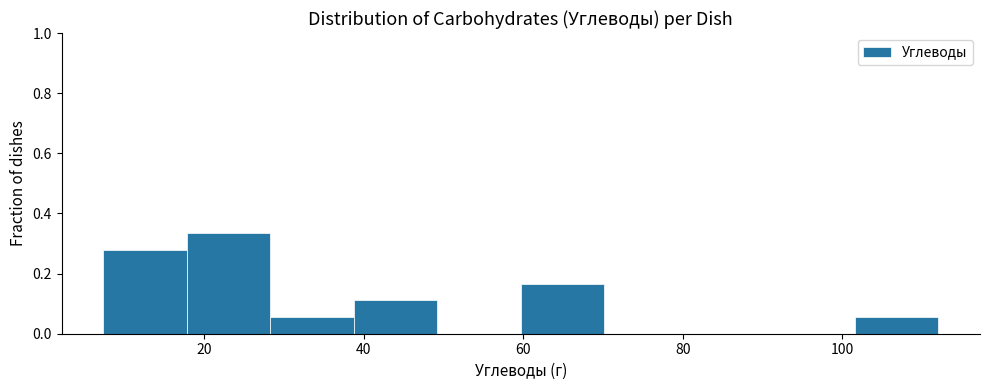

Reading left to right, transcribe this chart: for each bar, give the range it covers on the x-axis and its height. Neither the bar edges nor the heights are printed on the chart, so give them approximately, as read against the axes.

8 to 18: 0.28
18 to 28: 0.34
28 to 38: 0.06
38 to 50: 0.12
50 to 60: 0
60 to 70: 0.16
70 to 80: 0
80 to 92: 0
92 to 102: 0
102 to 112: 0.06